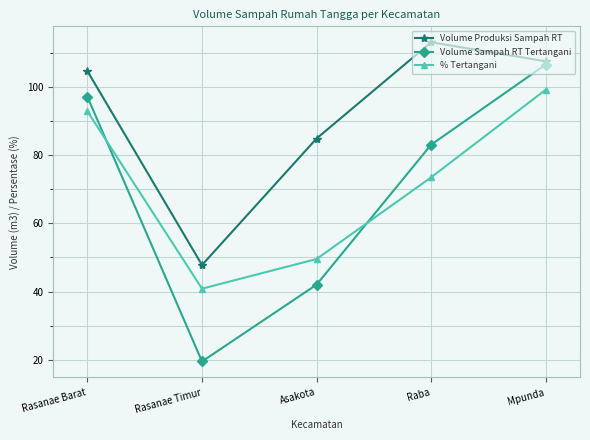

What is the value of the Volume Sampah RT Tertangani point at the 5th from the left?

106.5